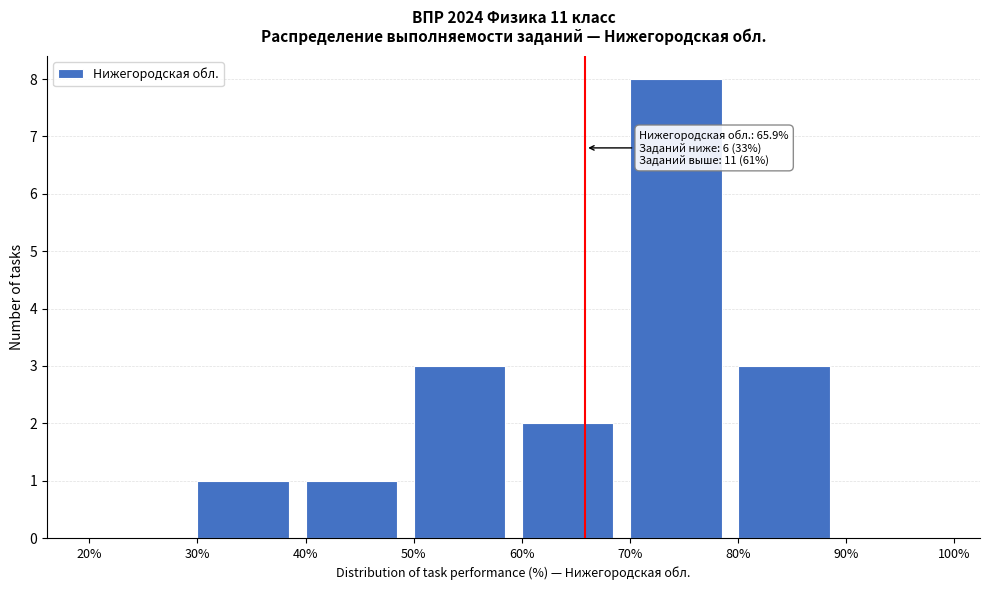

Which range on the x-axis has the tallest bar?

70% to 80%